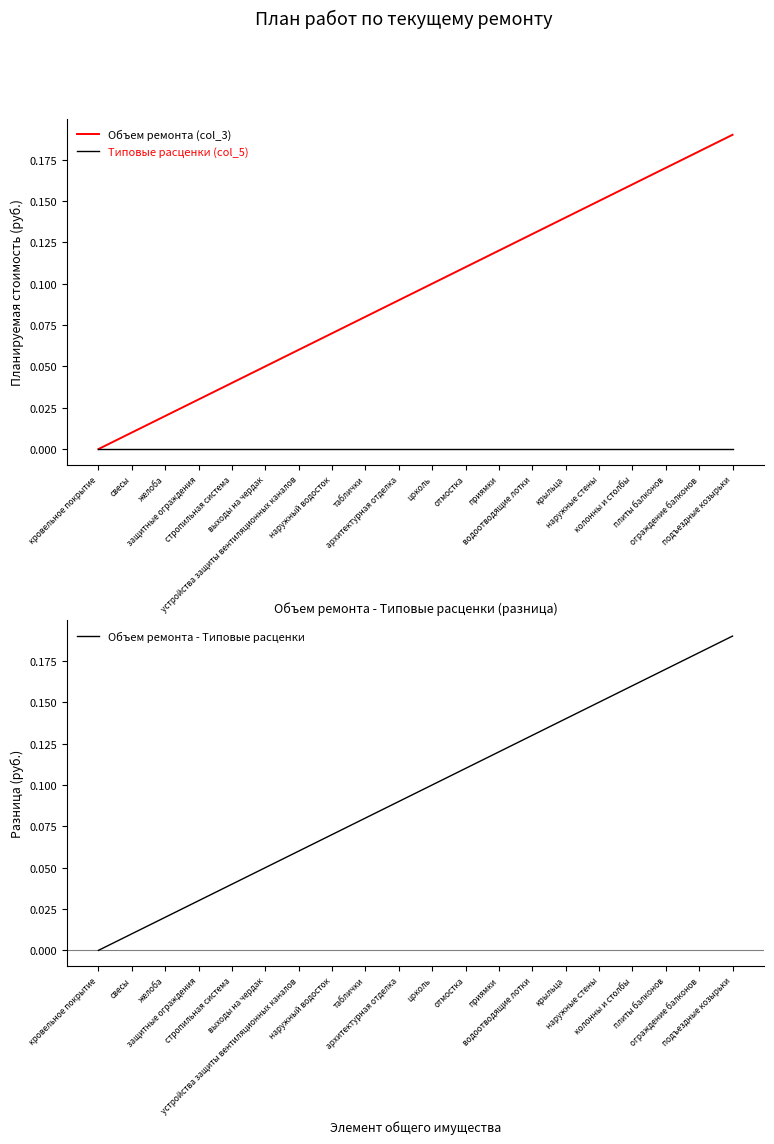

Which label corresponds to the smallest value in the chart?

кровельное покрытие